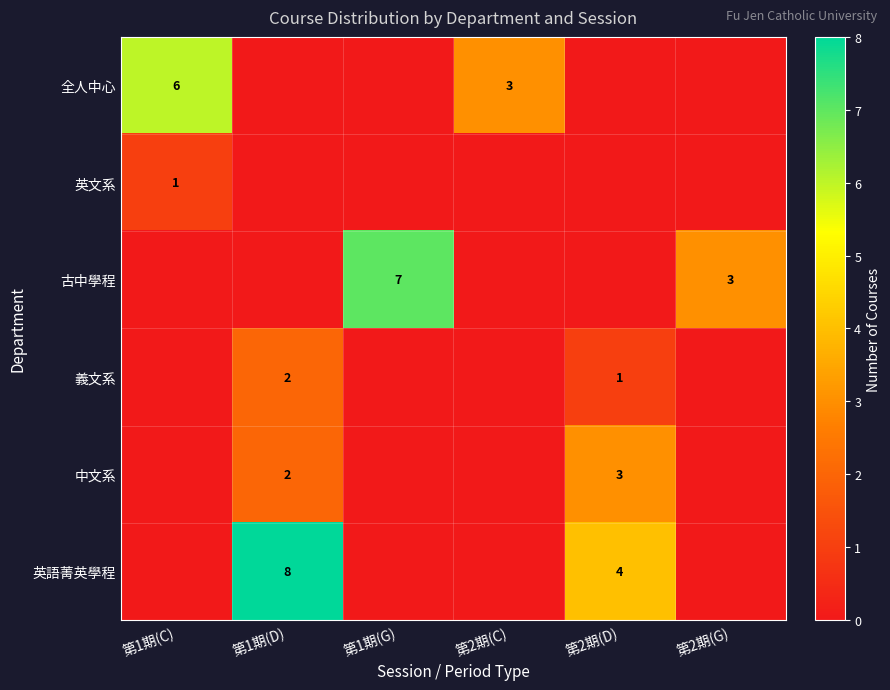

At which category does the chart reach its minimum across all series?

第1期(D)